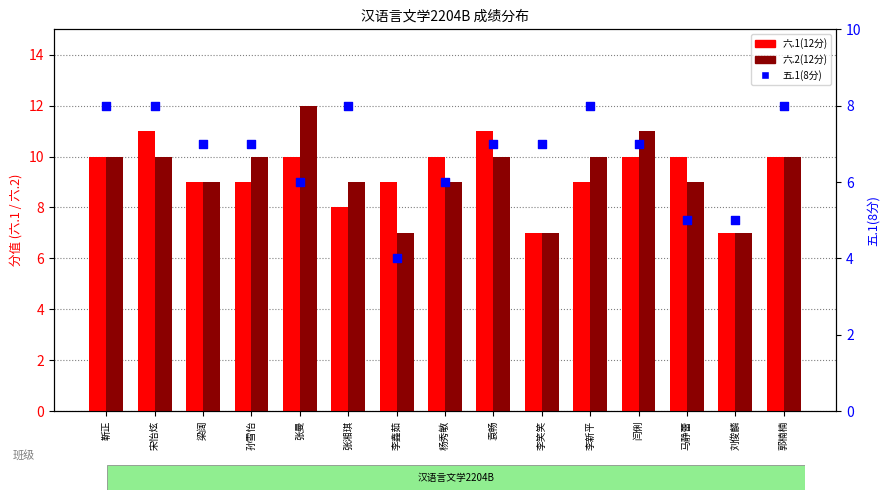

At how many categories does at least one series exceed 8?

13